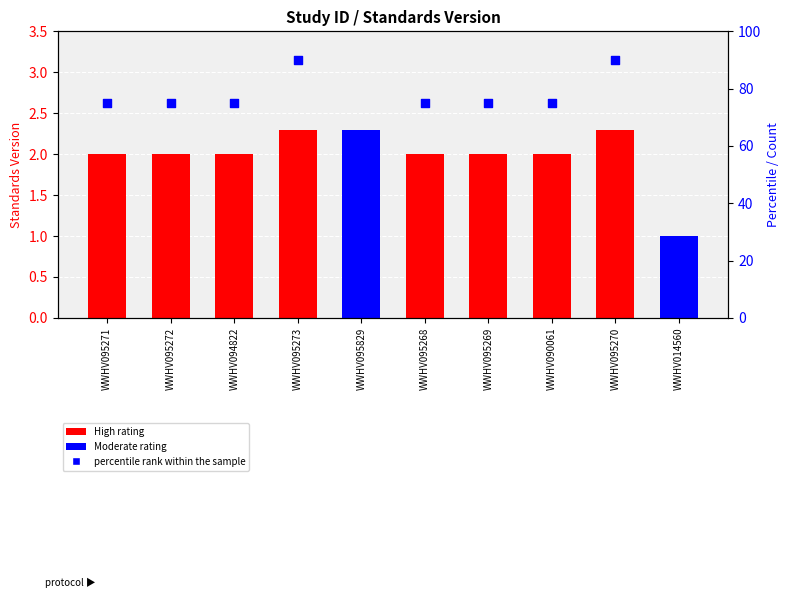

Which series reaches the minimum Y coordinate?

Standards Version